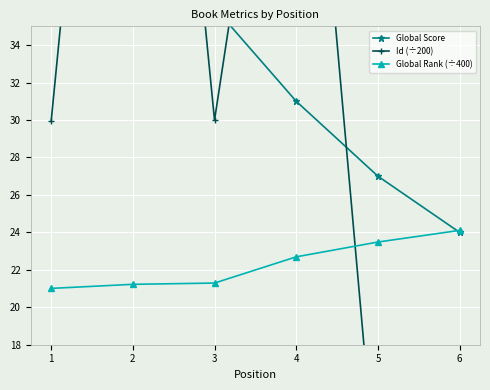

What is the spread (max minus min) of values at 4?

36.0